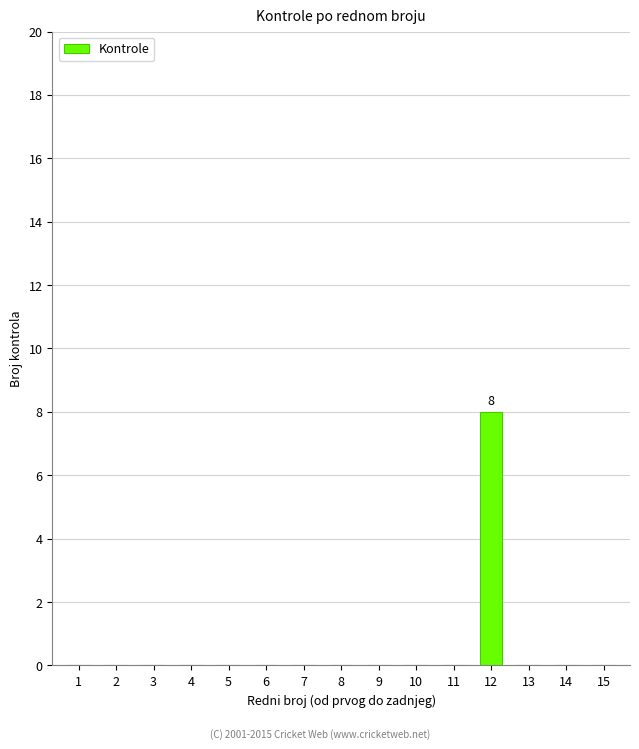

The chart shows a value of 0 at 13. True or false?

True